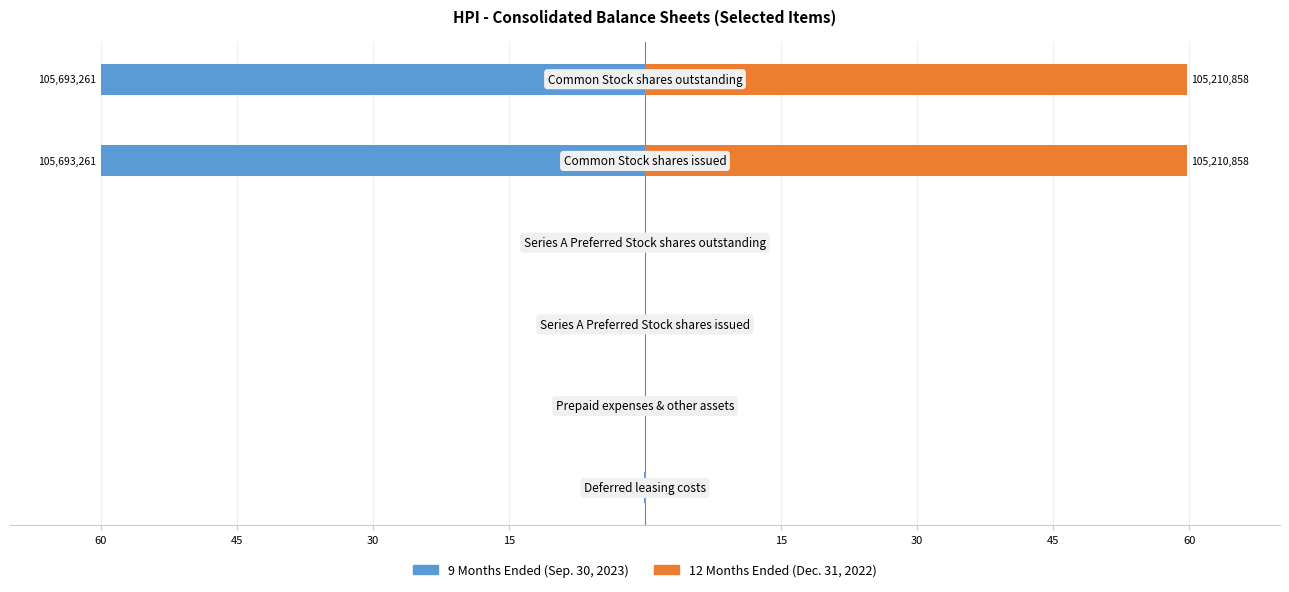

The 9 Months Ended (Sep. 30, 2023) series shows -90.8 at 15. True or false?

False